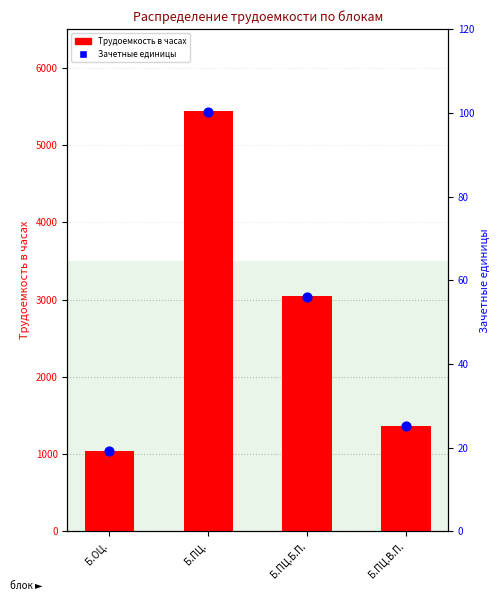

What are all the series names shown in the legend?

Трудоемкость в часах, Зачетные единицы